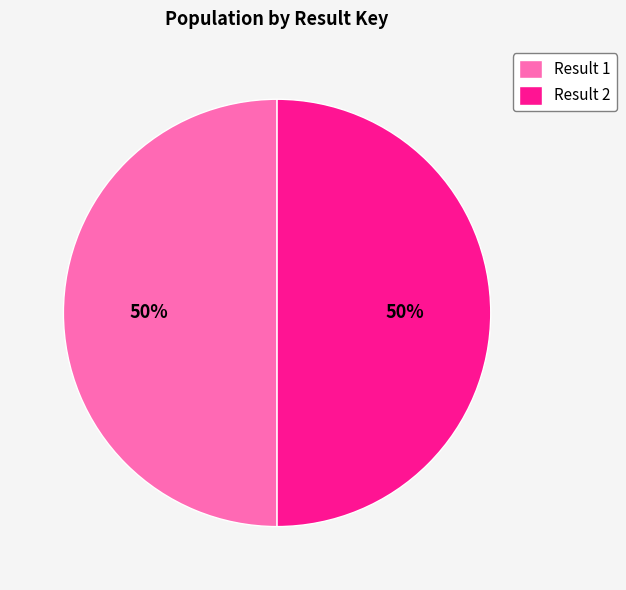

The Result 2 slice represents 59% of the pie. True or false?

False